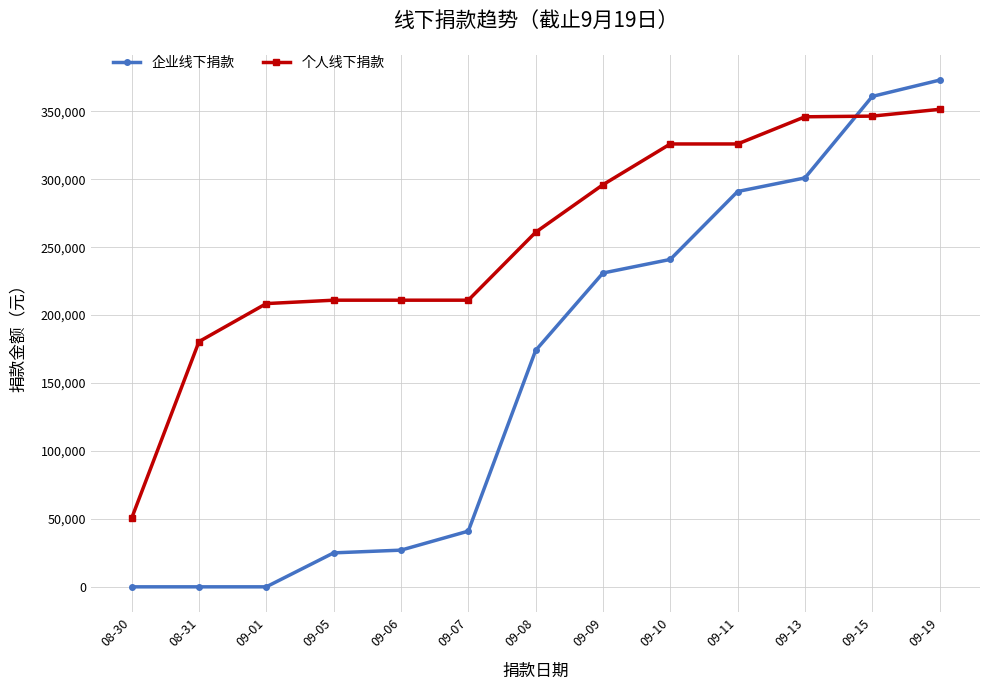

Count the number of categories in the chart.

13